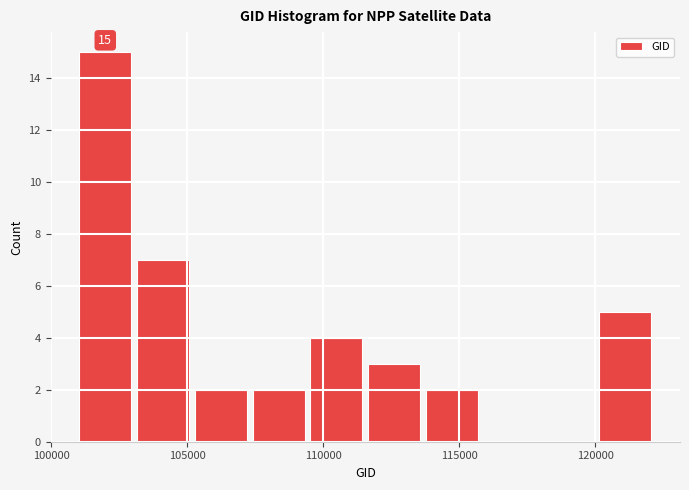

Which range on the x-axis has the tallest bar?

101000 to 103000